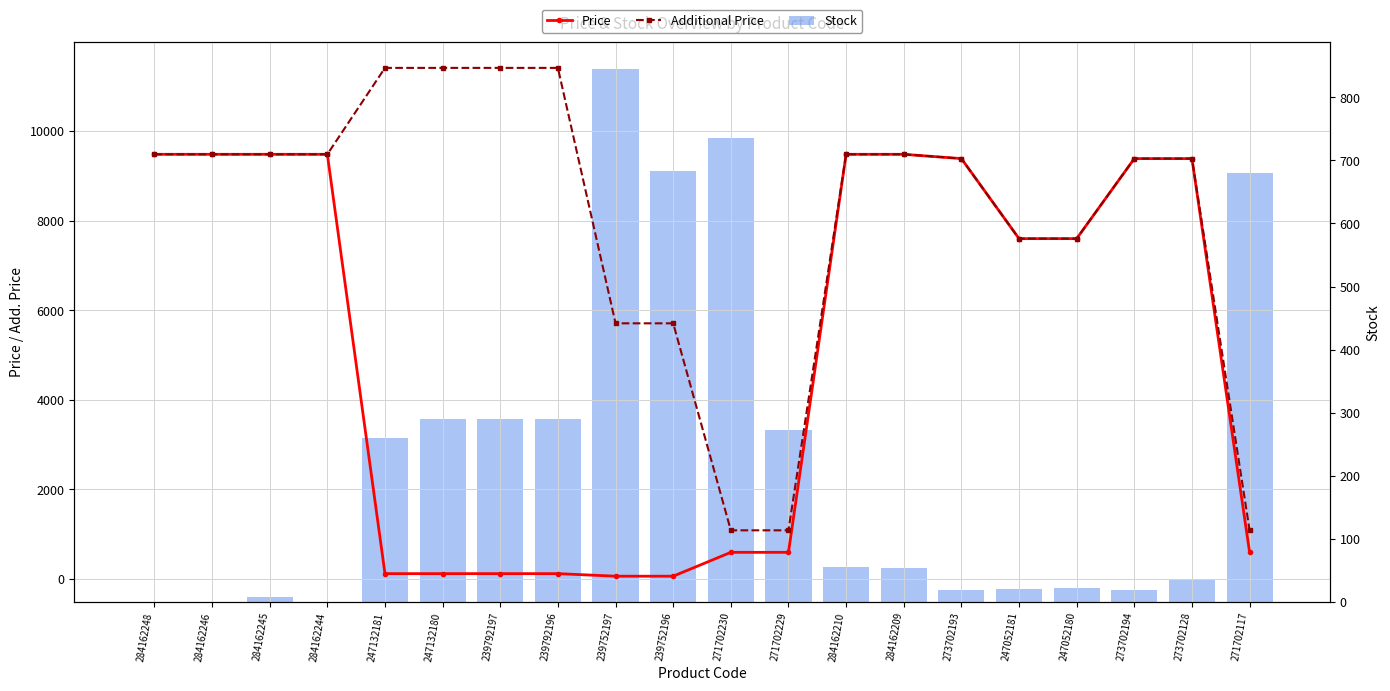

What is the difference between the second highest and second lowest values in the Additional Price series?

10328.3